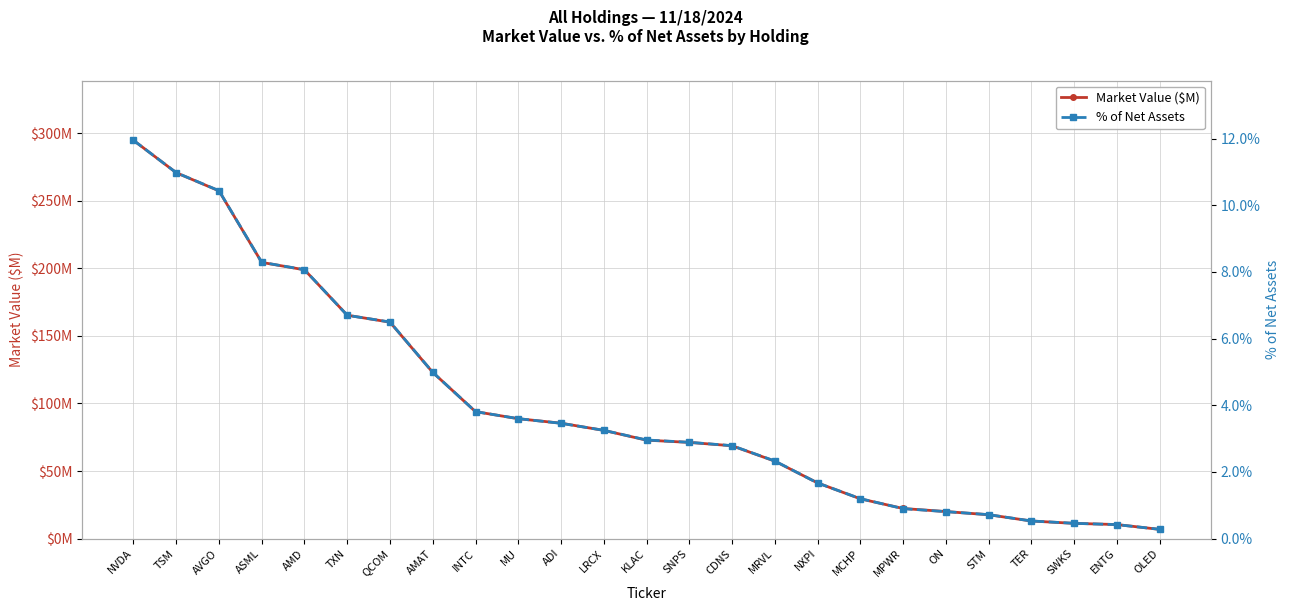

True or false: % of Net Assets and Market Value ($M) cross at least once.

False